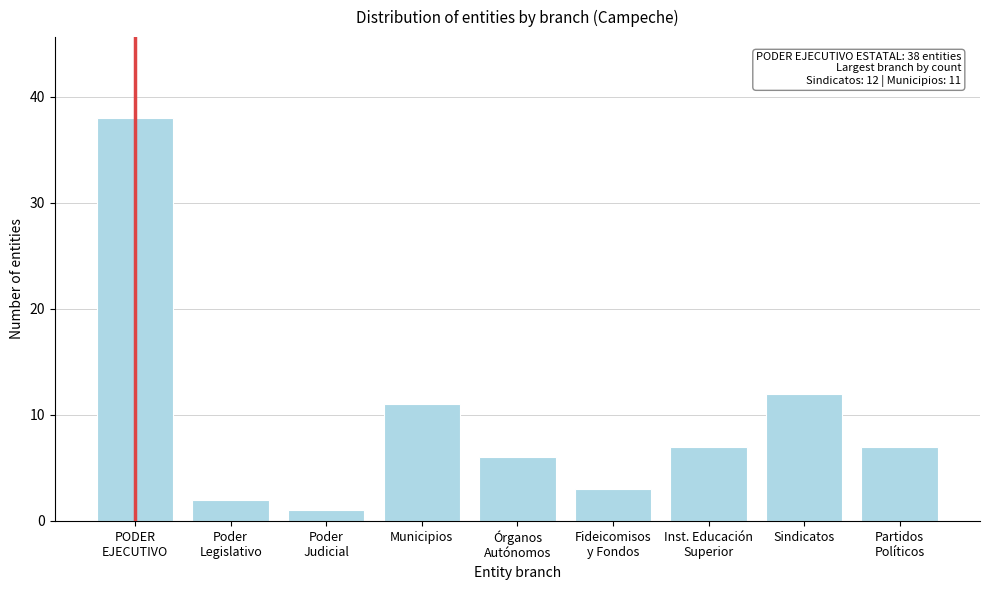

Reading right to left, what are all the values shown in this chart?

7	12	7	3	6	11	1	2	38